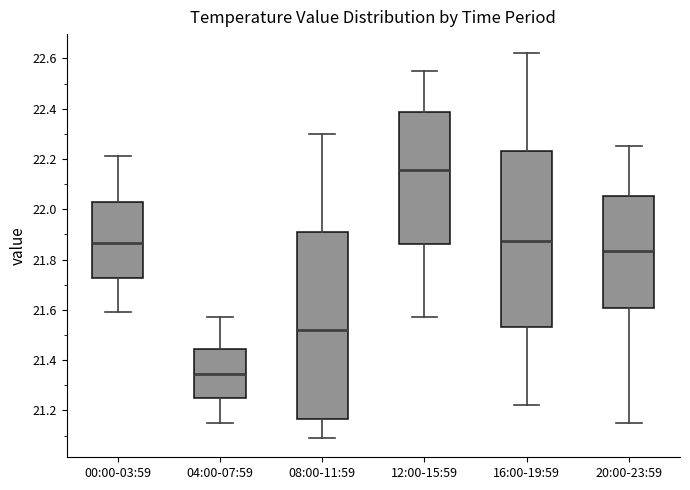

Reading left to right, transcribe this box plot: for each box, give where its median line is, the range the box spans, and where its two whiskers end, as read against the y-axis. The values are not printed on the chart, so give them approximately, as read against the axis.

00:00-03:59: median 21.86, box 21.72 to 22.02, whiskers 21.60 to 22.22
04:00-07:59: median 21.34, box 21.24 to 21.44, whiskers 21.16 to 21.58
08:00-11:59: median 21.52, box 21.16 to 21.92, whiskers 21.10 to 22.30
12:00-15:59: median 22.16, box 21.86 to 22.38, whiskers 21.58 to 22.56
16:00-19:59: median 21.88, box 21.54 to 22.24, whiskers 21.22 to 22.62
20:00-23:59: median 21.84, box 21.60 to 22.06, whiskers 21.16 to 22.26